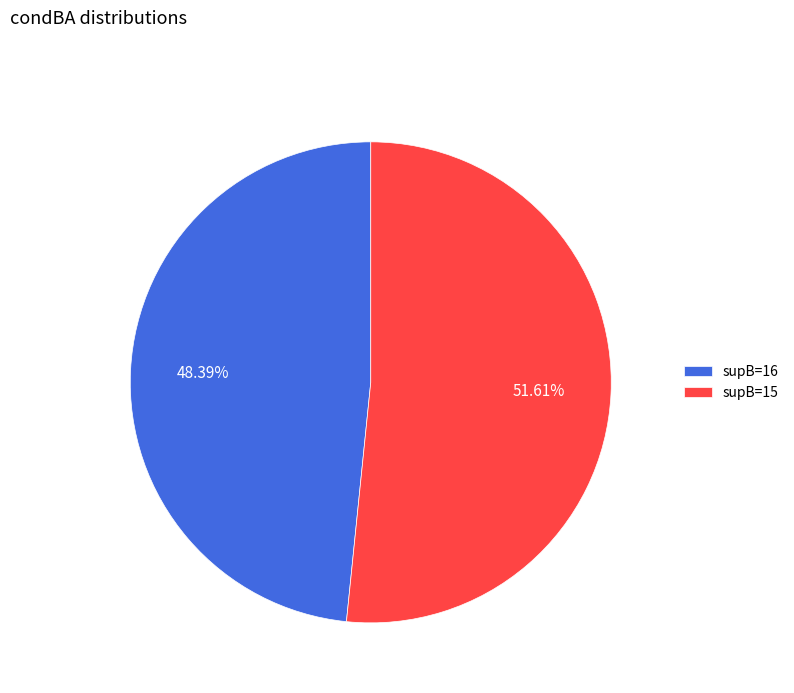

Is supB=16 the majority of the pie?

No